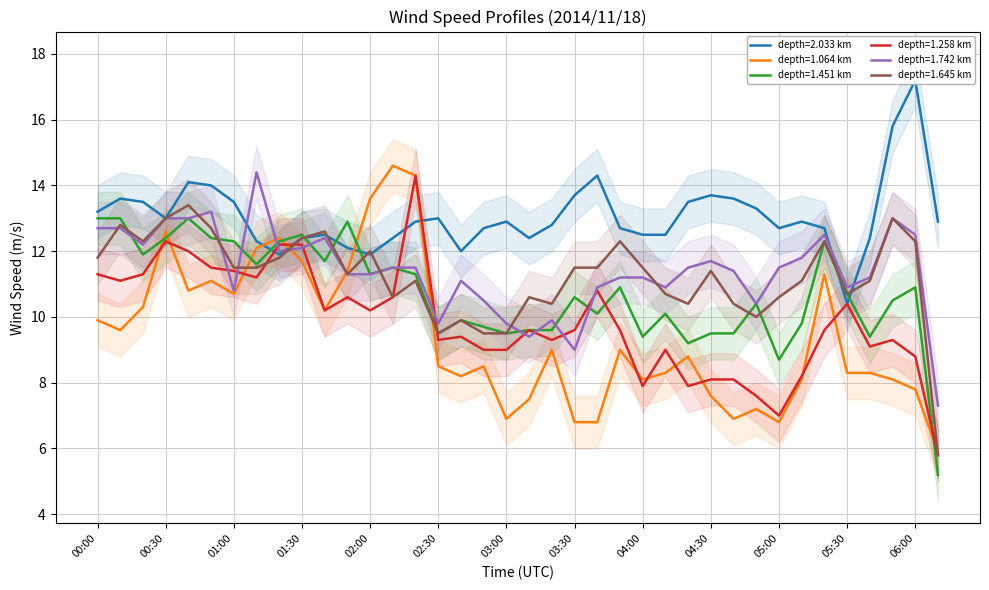

At which category is the sum across all series the highest?

00:30